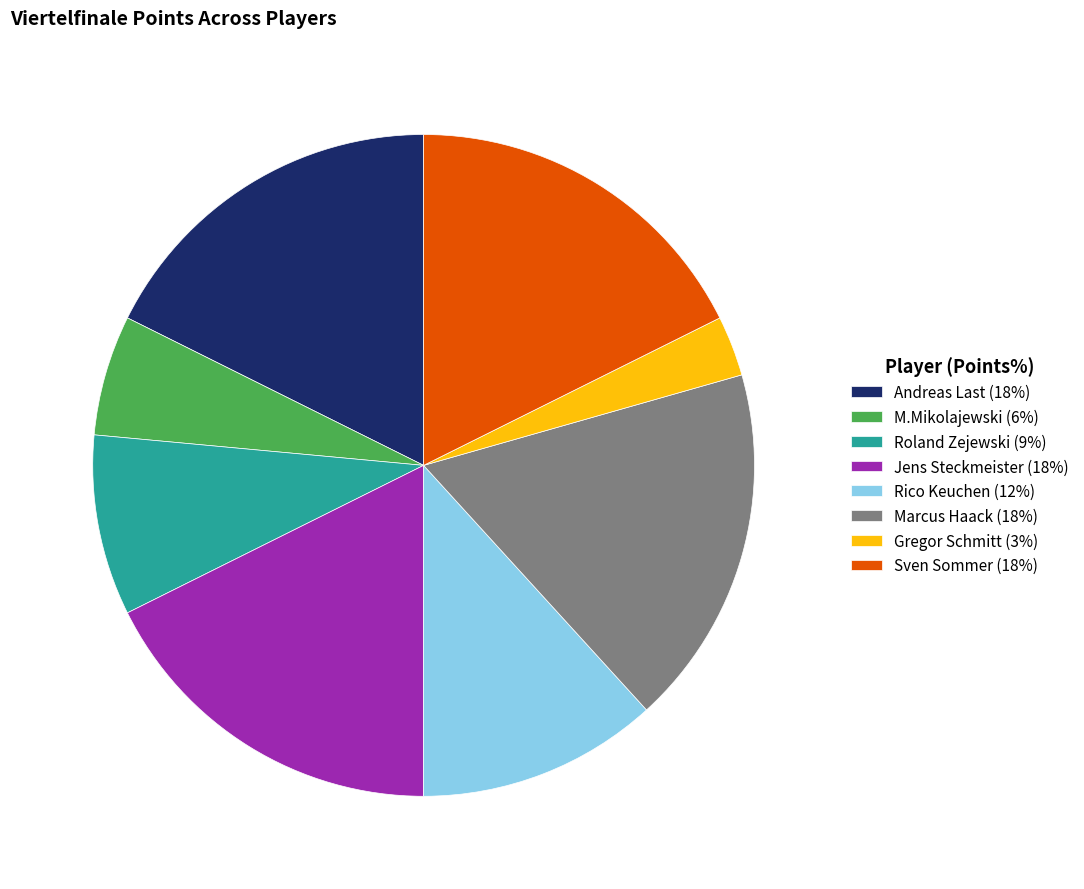

Approximately how many times larger is the value at M.Mikolajewski (6%) compared to Sven Sommer (18%)?

0.3